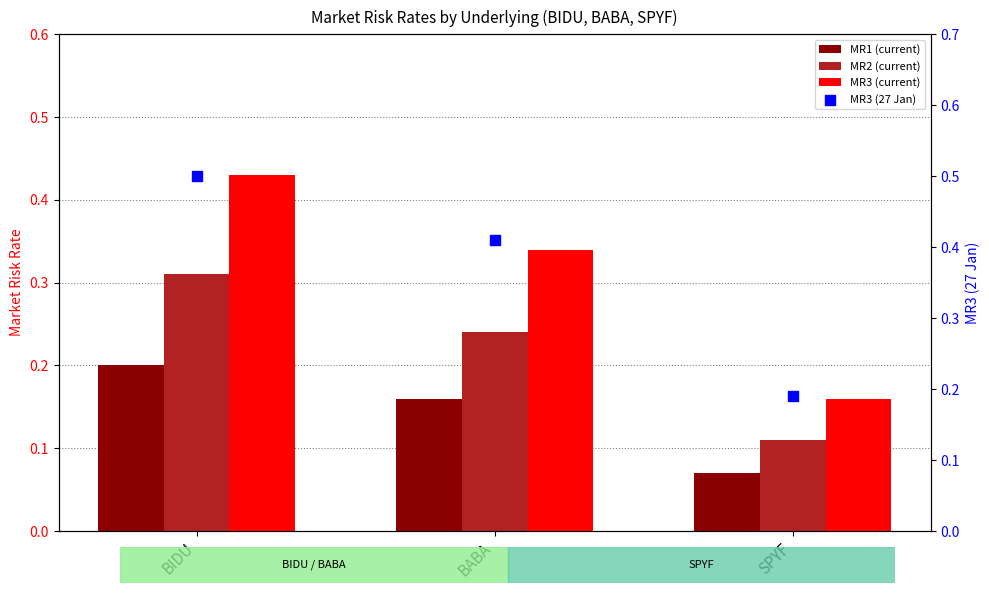

What are all the series names shown in the legend?

MR1 (current), MR2 (current), MR3 (current), MR3 (27 Jan)